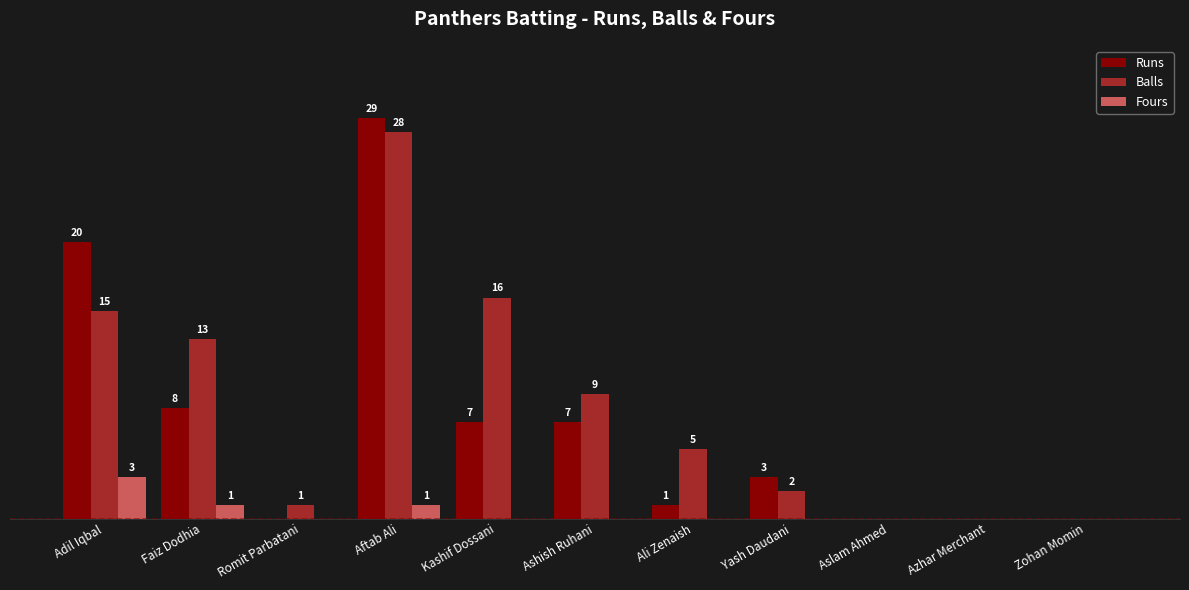

What are all the series names shown in the legend?

Runs, Balls, Fours